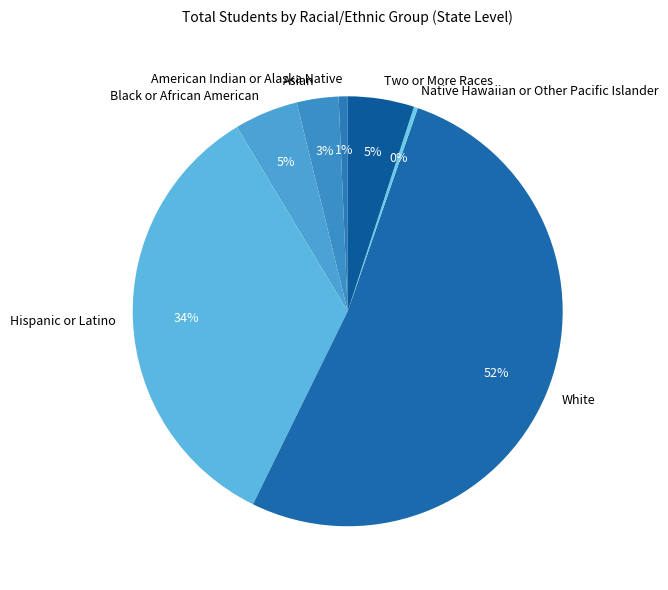

How many slices are in this pie chart?

7